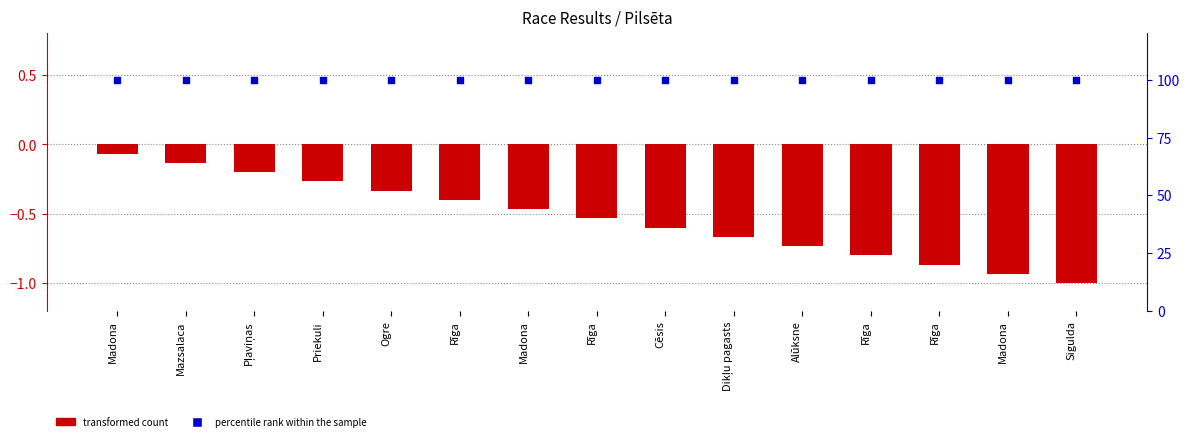

Which series reaches the minimum Y coordinate?

transformed count